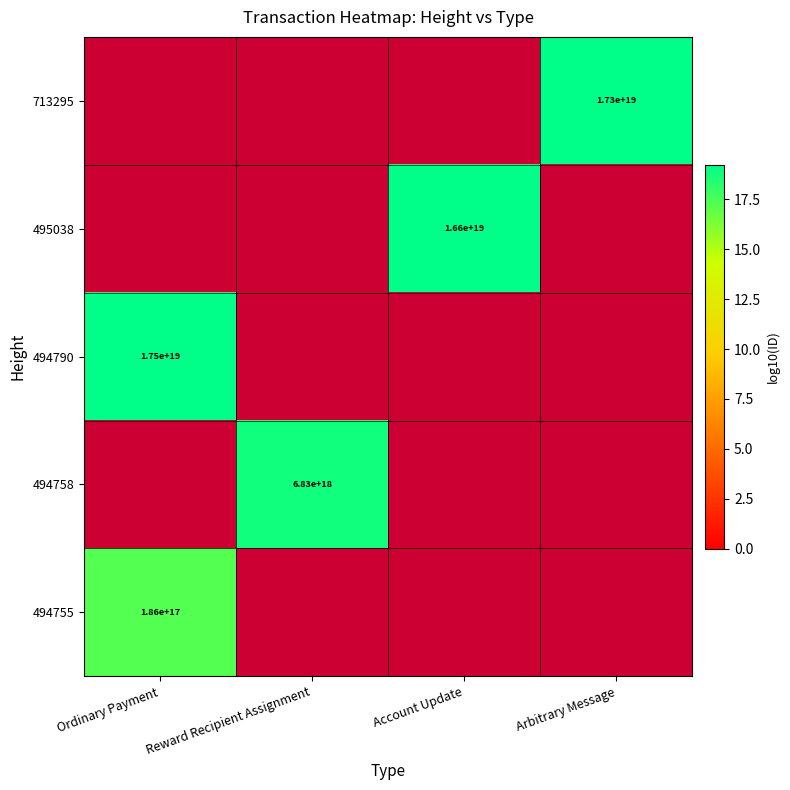

Rank the categories by 494790 value from highest to lowest.

Ordinary Payment, Reward Recipient Assignment, Account Update, Arbitrary Message